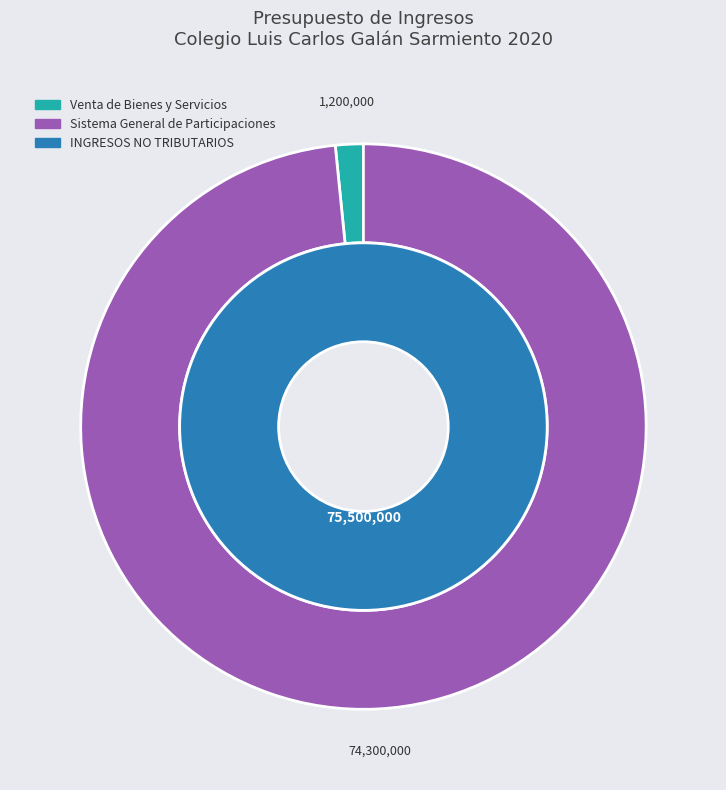

Does Sistema General de Participaciones represent more than half of the total?

Yes